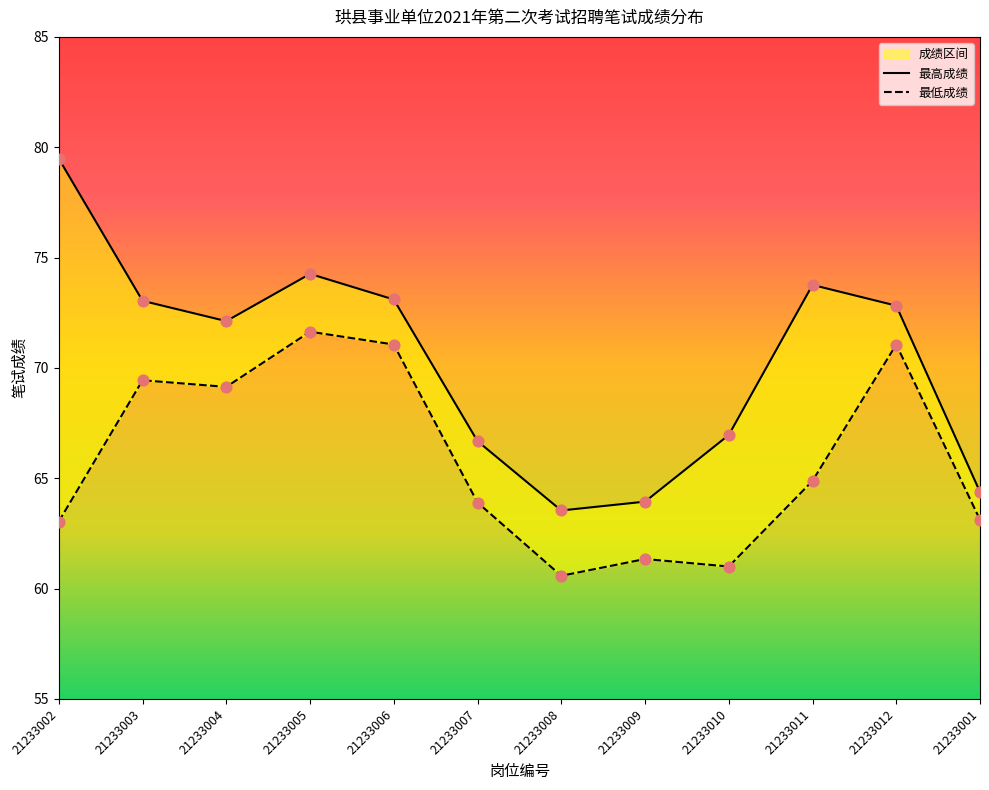

Is the value of 最高成绩 at 21233002 greater than the value of 最低成绩 at 21233012?

Yes